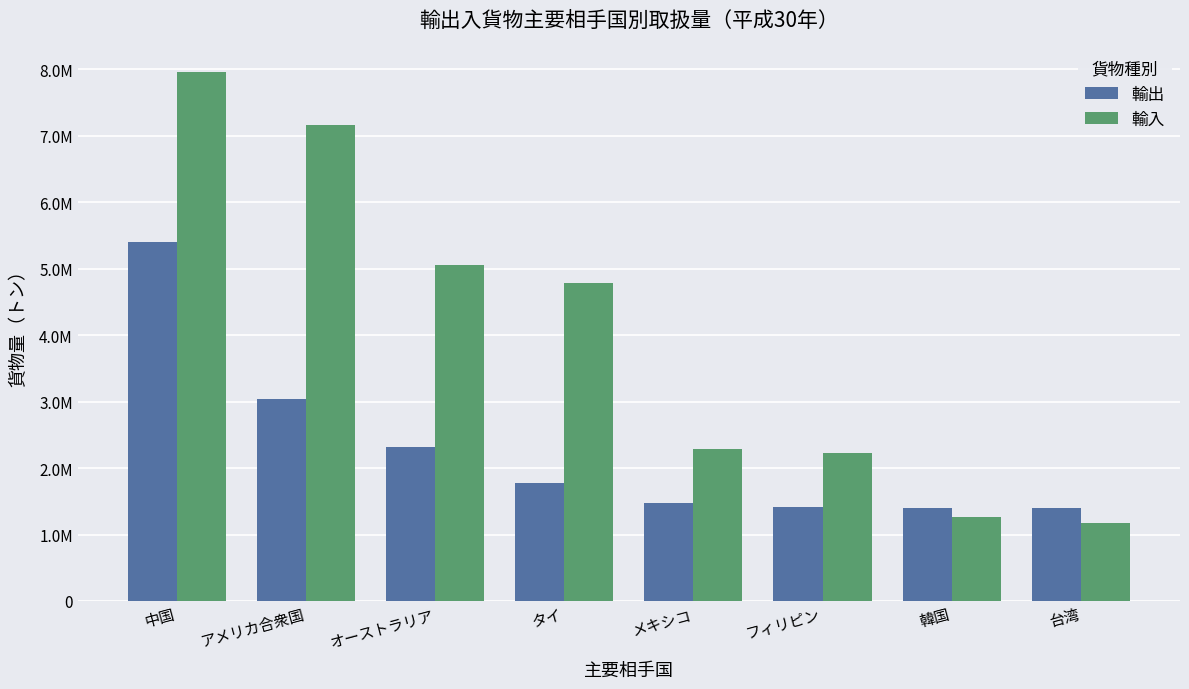

What are all the series names shown in the legend?

輸出, 輸入